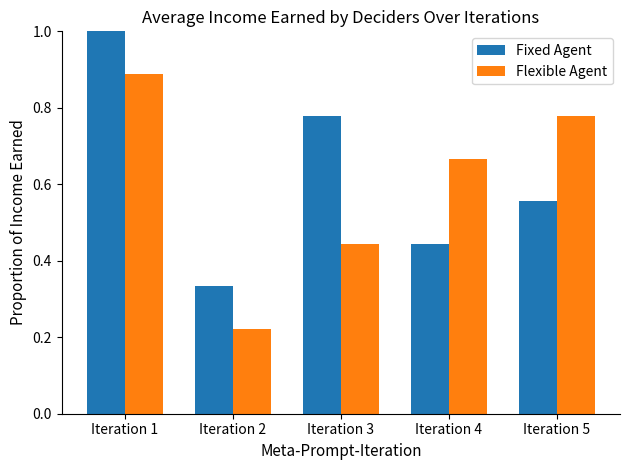

What is the maximum value shown in the chart?

1.0